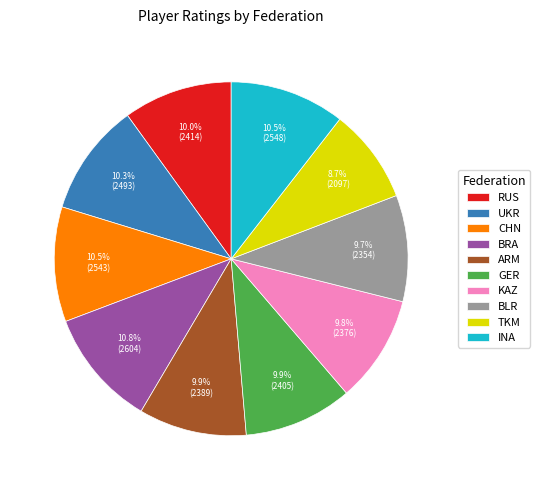

True or false: BLR accounts for 20% of the total.

False